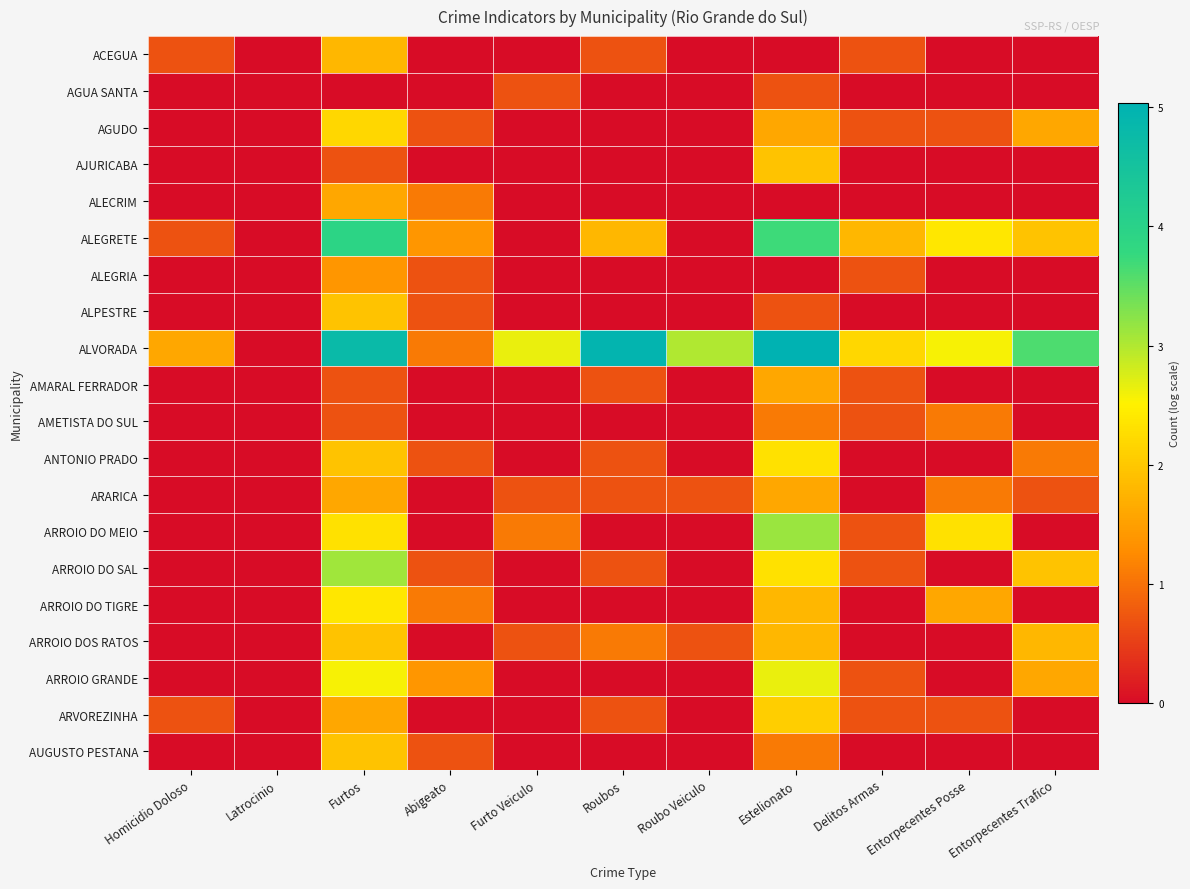

Reading left to right, transcribe all the data shown in this chart.

ACEGUA: Homicidio Doloso=0.7	Latrocinio=0.0	Furtos=1.8	Abigeato=0.0	Furto Veiculo=0.0	Roubos=0.7	Roubo Veiculo=0.0	Estelionato=0.0	Delitos Armas=0.7	Entorpecentes Posse=0.0	Entorpecentes Trafico=0.0
AGUA SANTA: Homicidio Doloso=0.0	Latrocinio=0.0	Furtos=0.0	Abigeato=0.0	Furto Veiculo=0.7	Roubos=0.0	Roubo Veiculo=0.0	Estelionato=0.7	Delitos Armas=0.0	Entorpecentes Posse=0.0	Entorpecentes Trafico=0.0
AGUDO: Homicidio Doloso=0.0	Latrocinio=0.0	Furtos=2.2	Abigeato=0.7	Furto Veiculo=0.0	Roubos=0.0	Roubo Veiculo=0.0	Estelionato=1.6	Delitos Armas=0.7	Entorpecentes Posse=0.7	Entorpecentes Trafico=1.6
AJURICABA: Homicidio Doloso=0.0	Latrocinio=0.0	Furtos=0.7	Abigeato=0.0	Furto Veiculo=0.0	Roubos=0.0	Roubo Veiculo=0.0	Estelionato=1.9	Delitos Armas=0.0	Entorpecentes Posse=0.0	Entorpecentes Trafico=0.0
ALECRIM: Homicidio Doloso=0.0	Latrocinio=0.0	Furtos=1.6	Abigeato=1.1	Furto Veiculo=0.0	Roubos=0.0	Roubo Veiculo=0.0	Estelionato=0.0	Delitos Armas=0.0	Entorpecentes Posse=0.0	Entorpecentes Trafico=0.0
ALEGRETE: Homicidio Doloso=0.7	Latrocinio=0.0	Furtos=3.9	Abigeato=1.4	Furto Veiculo=0.0	Roubos=1.8	Roubo Veiculo=0.0	Estelionato=3.7	Delitos Armas=1.8	Entorpecentes Posse=2.4	Entorpecentes Trafico=1.9
ALEGRIA: Homicidio Doloso=0.0	Latrocinio=0.0	Furtos=1.4	Abigeato=0.7	Furto Veiculo=0.0	Roubos=0.0	Roubo Veiculo=0.0	Estelionato=0.0	Delitos Armas=0.7	Entorpecentes Posse=0.0	Entorpecentes Trafico=0.0
ALPESTRE: Homicidio Doloso=0.0	Latrocinio=0.0	Furtos=1.9	Abigeato=0.7	Furto Veiculo=0.0	Roubos=0.0	Roubo Veiculo=0.0	Estelionato=0.7	Delitos Armas=0.0	Entorpecentes Posse=0.0	Entorpecentes Trafico=0.0
ALVORADA: Homicidio Doloso=1.6	Latrocinio=0.0	Furtos=4.8	Abigeato=1.1	Furto Veiculo=2.6	Roubos=4.9	Roubo Veiculo=3.0	Estelionato=5.0	Delitos Armas=2.2	Entorpecentes Posse=2.6	Entorpecentes Trafico=3.6
AMARAL FERRADOR: Homicidio Doloso=0.0	Latrocinio=0.0	Furtos=0.7	Abigeato=0.0	Furto Veiculo=0.0	Roubos=0.7	Roubo Veiculo=0.0	Estelionato=1.6	Delitos Armas=0.7	Entorpecentes Posse=0.0	Entorpecentes Trafico=0.0
AMETISTA DO SUL: Homicidio Doloso=0.0	Latrocinio=0.0	Furtos=0.7	Abigeato=0.0	Furto Veiculo=0.0	Roubos=0.0	Roubo Veiculo=0.0	Estelionato=1.1	Delitos Armas=0.7	Entorpecentes Posse=1.1	Entorpecentes Trafico=0.0
ANTONIO PRADO: Homicidio Doloso=0.0	Latrocinio=0.0	Furtos=1.9	Abigeato=0.7	Furto Veiculo=0.0	Roubos=0.7	Roubo Veiculo=0.0	Estelionato=2.3	Delitos Armas=0.0	Entorpecentes Posse=0.0	Entorpecentes Trafico=1.1
ARARICA: Homicidio Doloso=0.0	Latrocinio=0.0	Furtos=1.6	Abigeato=0.0	Furto Veiculo=0.7	Roubos=0.7	Roubo Veiculo=0.7	Estelionato=1.6	Delitos Armas=0.0	Entorpecentes Posse=1.1	Entorpecentes Trafico=0.7
ARROIO DO MEIO: Homicidio Doloso=0.0	Latrocinio=0.0	Furtos=2.3	Abigeato=0.0	Furto Veiculo=1.1	Roubos=0.0	Roubo Veiculo=0.0	Estelionato=3.1	Delitos Armas=0.7	Entorpecentes Posse=2.3	Entorpecentes Trafico=0.0
ARROIO DO SAL: Homicidio Doloso=0.0	Latrocinio=0.0	Furtos=3.1	Abigeato=0.7	Furto Veiculo=0.0	Roubos=0.7	Roubo Veiculo=0.0	Estelionato=2.3	Delitos Armas=0.7	Entorpecentes Posse=0.0	Entorpecentes Trafico=1.9
ARROIO DO TIGRE: Homicidio Doloso=0.0	Latrocinio=0.0	Furtos=2.4	Abigeato=1.1	Furto Veiculo=0.0	Roubos=0.0	Roubo Veiculo=0.0	Estelionato=1.8	Delitos Armas=0.0	Entorpecentes Posse=1.6	Entorpecentes Trafico=0.0
ARROIO DOS RATOS: Homicidio Doloso=0.0	Latrocinio=0.0	Furtos=1.9	Abigeato=0.0	Furto Veiculo=0.7	Roubos=1.1	Roubo Veiculo=0.7	Estelionato=1.8	Delitos Armas=0.0	Entorpecentes Posse=0.0	Entorpecentes Trafico=1.8
ARROIO GRANDE: Homicidio Doloso=0.0	Latrocinio=0.0	Furtos=2.6	Abigeato=1.4	Furto Veiculo=0.0	Roubos=0.0	Roubo Veiculo=0.0	Estelionato=2.6	Delitos Armas=0.7	Entorpecentes Posse=0.0	Entorpecentes Trafico=1.6
ARVOREZINHA: Homicidio Doloso=0.7	Latrocinio=0.0	Furtos=1.6	Abigeato=0.0	Furto Veiculo=0.0	Roubos=0.7	Roubo Veiculo=0.0	Estelionato=2.1	Delitos Armas=0.7	Entorpecentes Posse=0.7	Entorpecentes Trafico=0.0
AUGUSTO PESTANA: Homicidio Doloso=0.0	Latrocinio=0.0	Furtos=1.9	Abigeato=0.7	Furto Veiculo=0.0	Roubos=0.0	Roubo Veiculo=0.0	Estelionato=1.1	Delitos Armas=0.0	Entorpecentes Posse=0.0	Entorpecentes Trafico=0.0